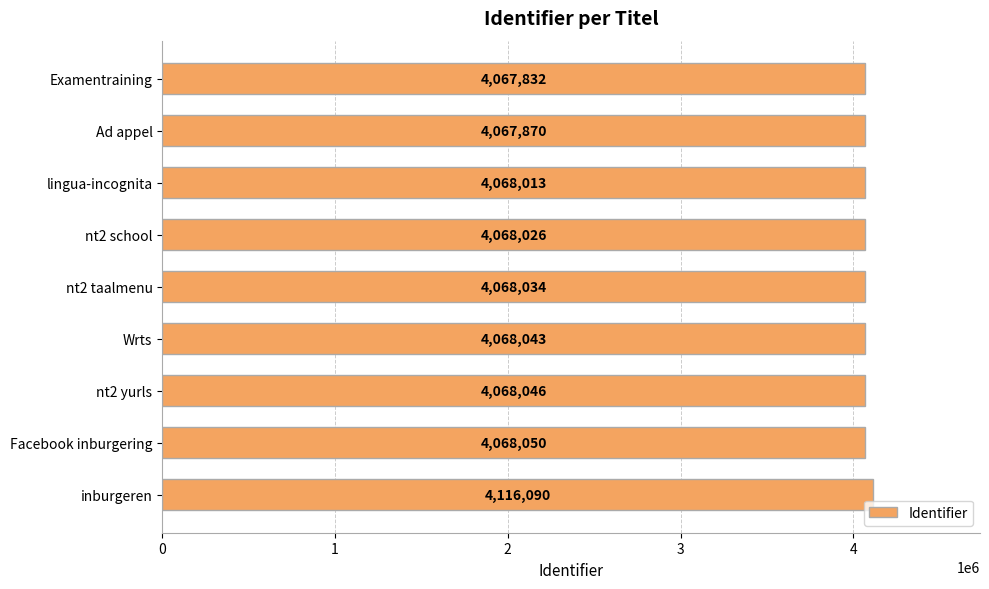

Count the number of data series in this chart.

1